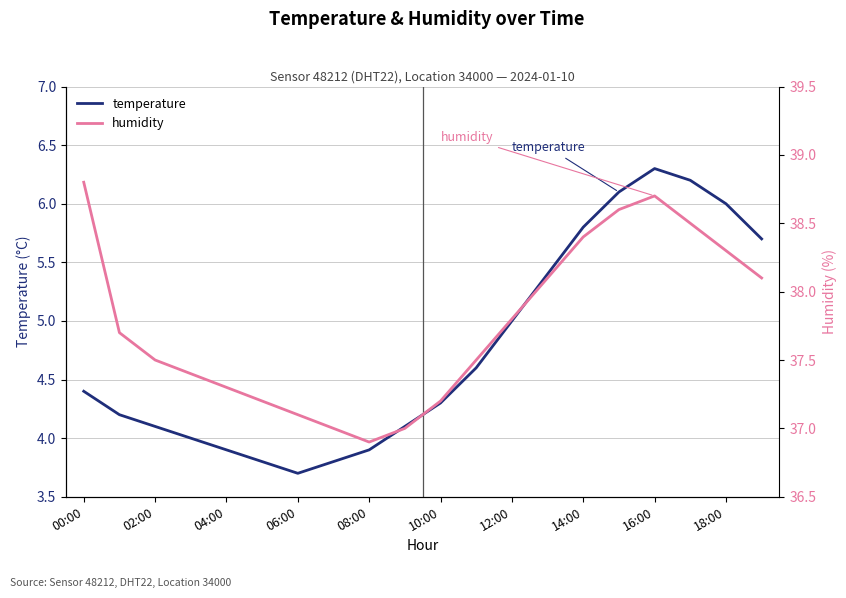

What is the minimum value for temperature?

3.7